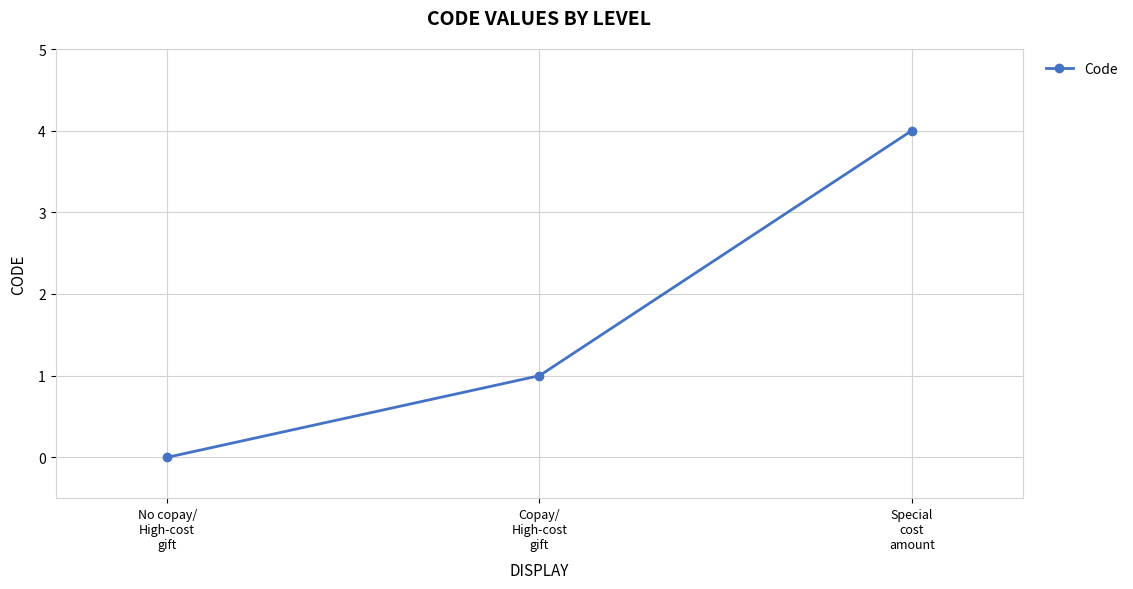

Where is the data nearest to the value 2?

Copay/
High-cost
gift